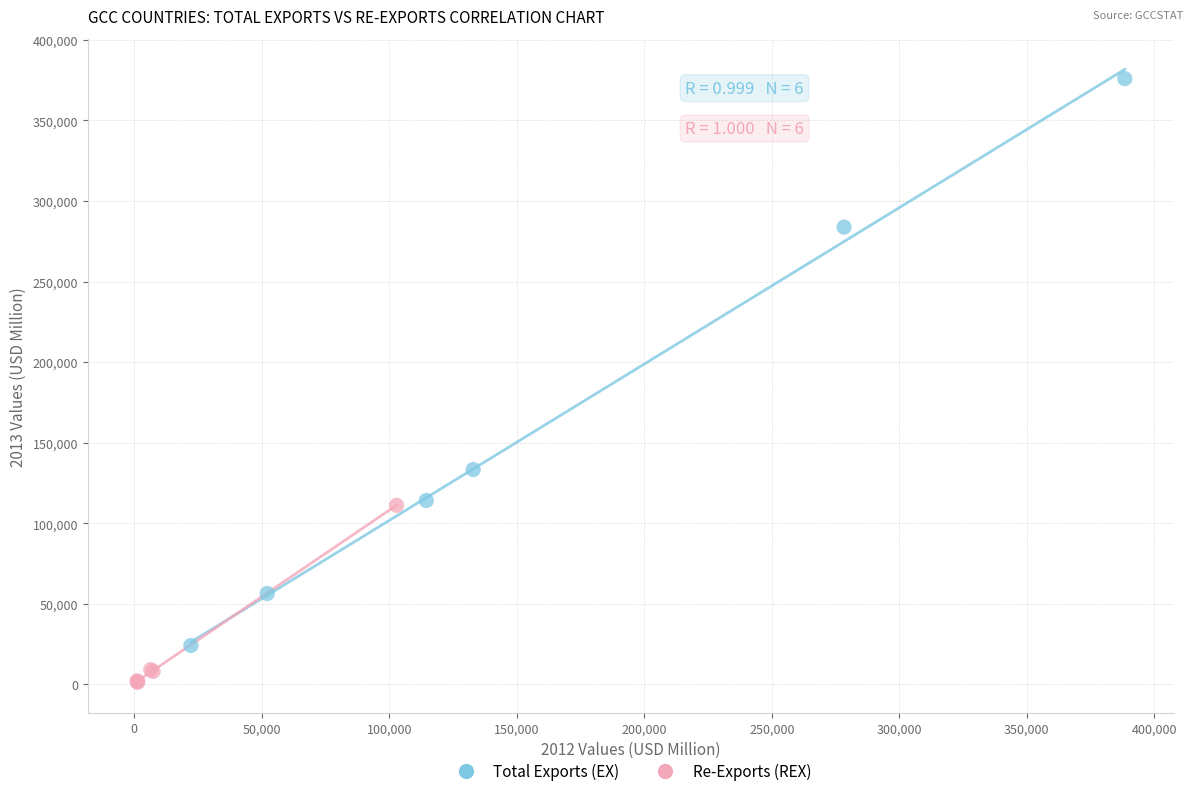

Which series contains the lowest Y value?

Re-Exports (REX)